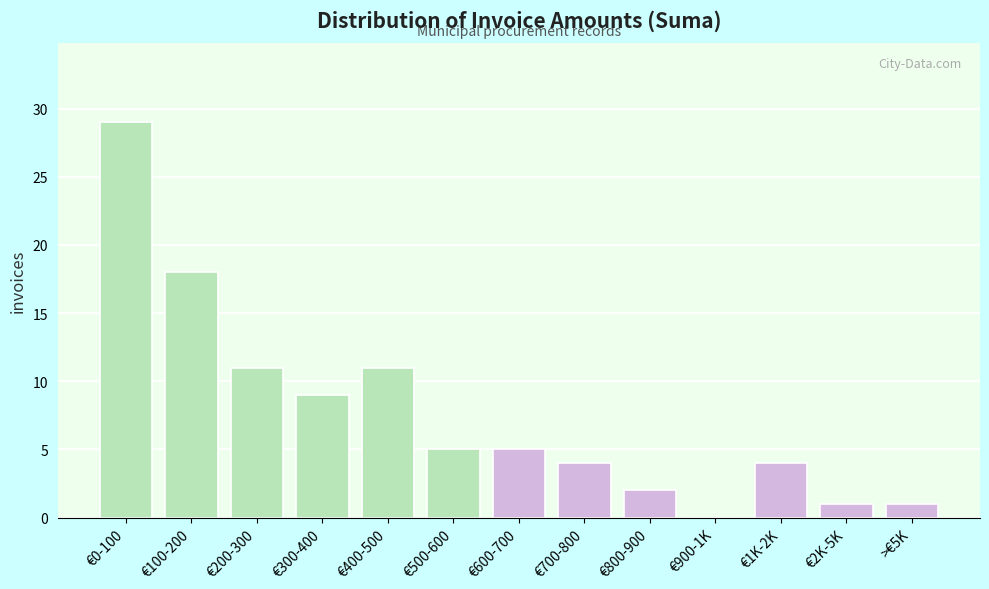

Reading right to left, list all the values displayed in this chart.

>€5K=1	€2K-5K=1	€1K-2K=4	€900-1K=0	€800-900=2	€700-800=4	€600-700=5	€500-600=5	€400-500=11	€300-400=9	€200-300=11	€100-200=18	€0-100=29